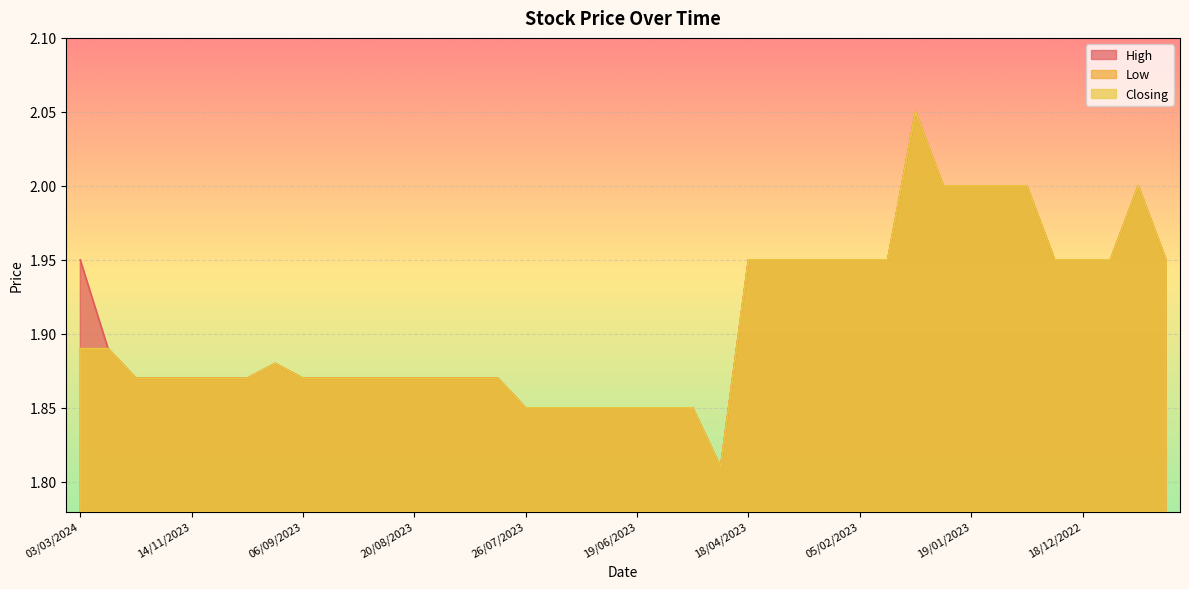

Which has a higher value, 28/09/2023 or 18/04/2023?

18/04/2023